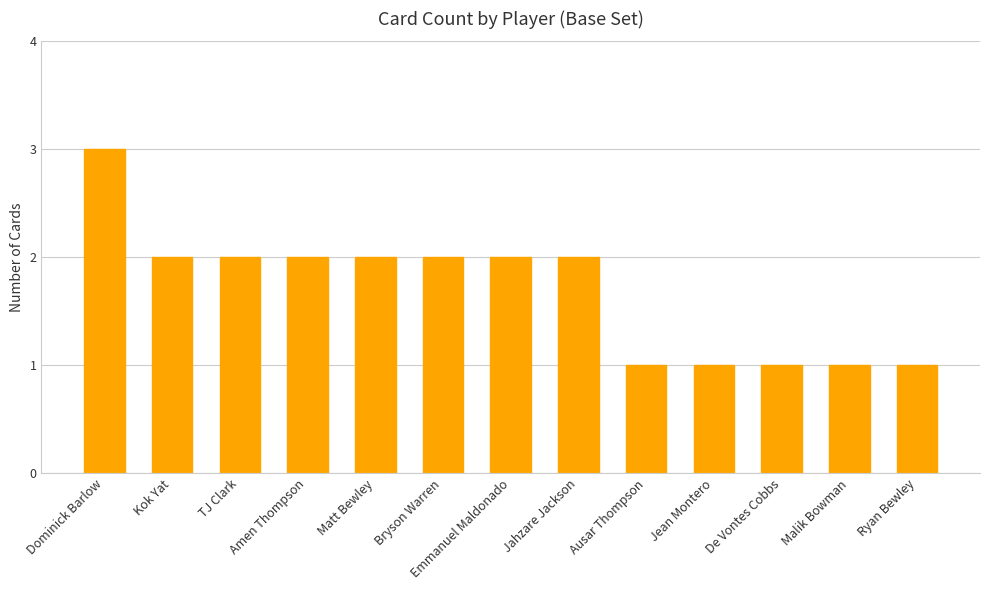

What is the difference between the values at Jean Montero and Matt Bewley?

1